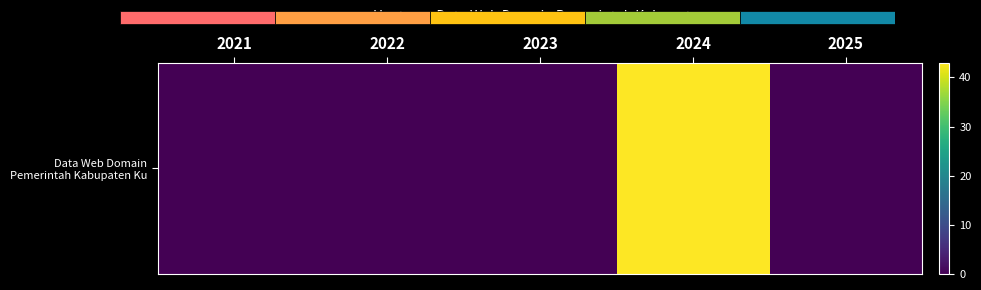

The value at 2024 is 43. True or false?

True